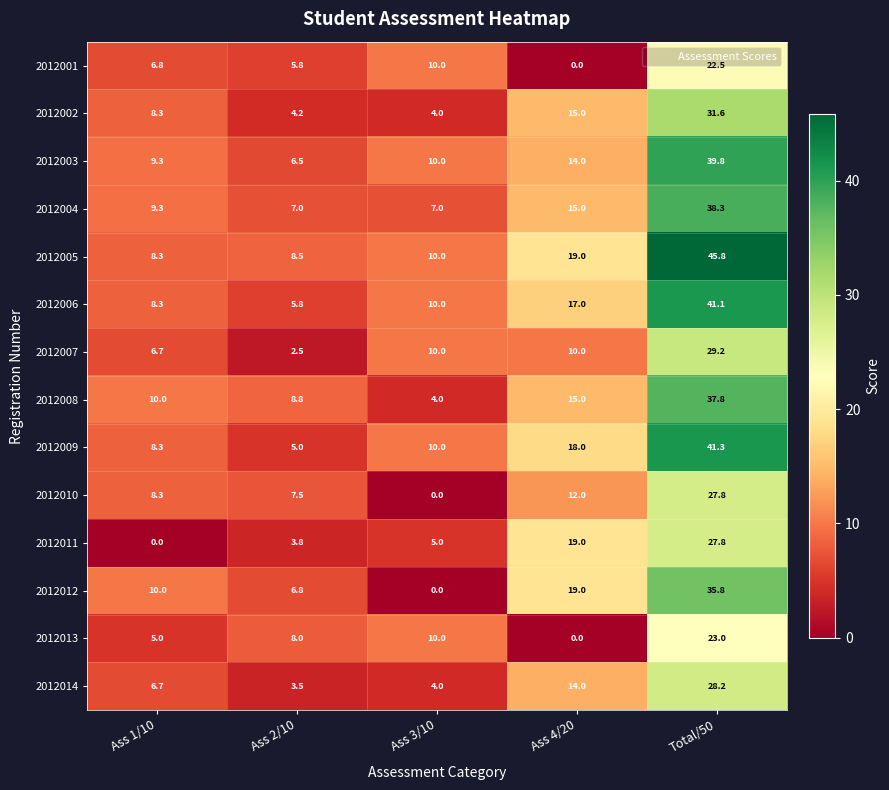

Which series has the largest range (max minus min)?

2012005